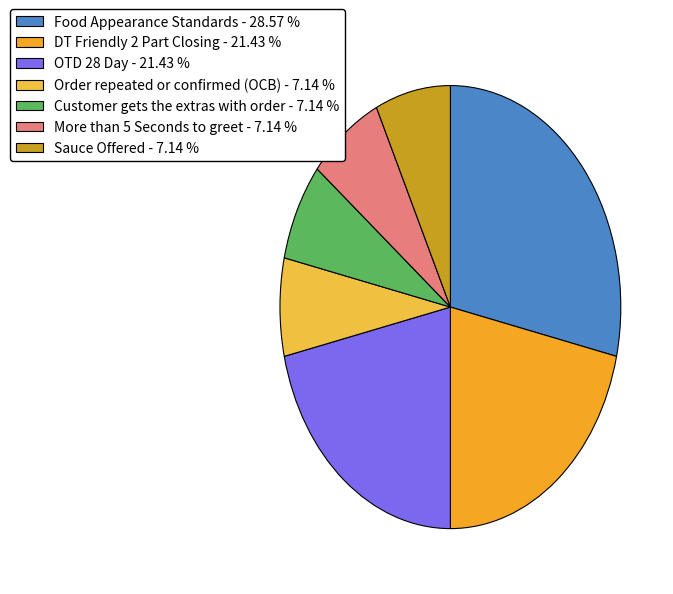

To the nearest percent, what is the difference between the Order repeated or confirmed (OCB) and OTD 28 Day slice percentages?

14%